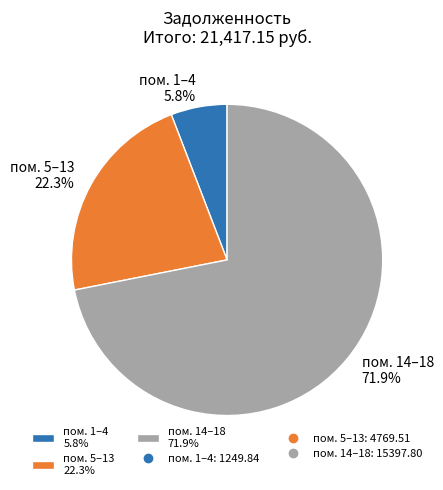

Between пом. 1–4 5.8% and пом. 5–13 22.3%, which is larger?

пом. 5–13 22.3%